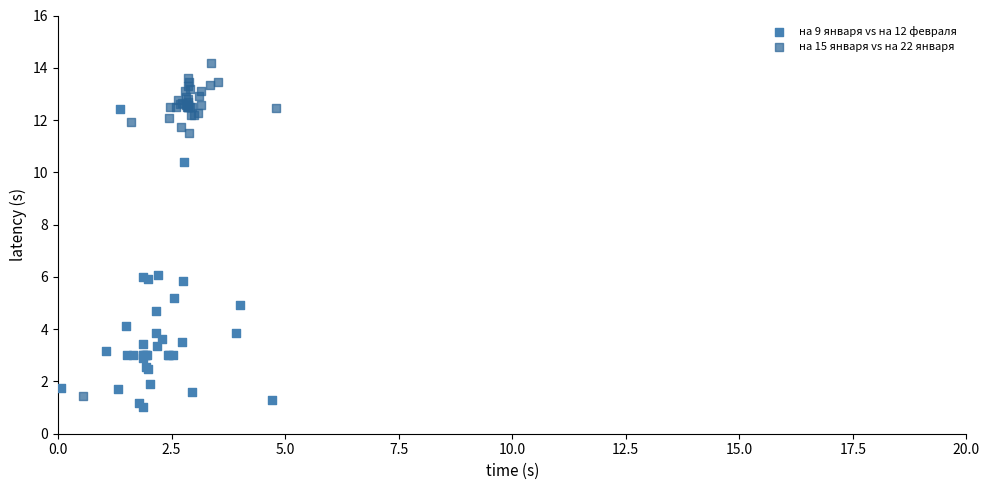

Which series contains the highest Y value?

на 15 января vs на 22 января